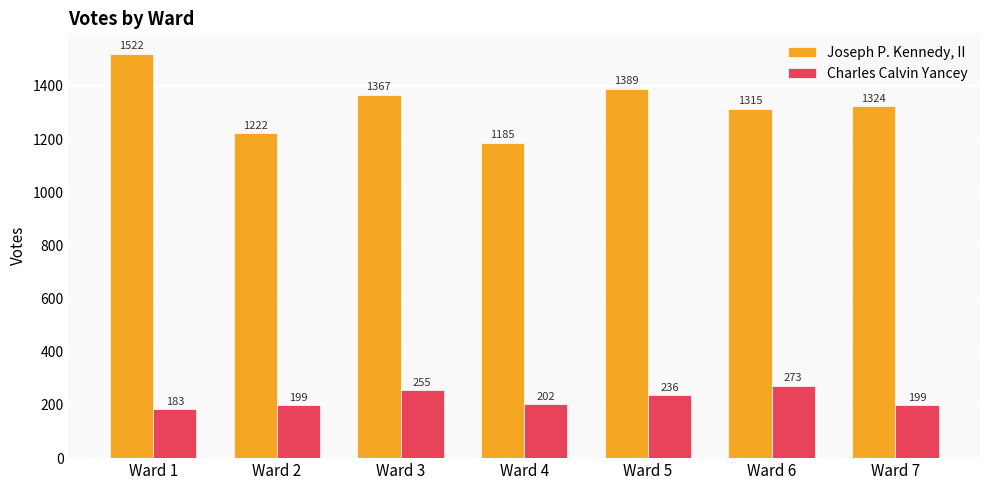

What is the difference between the second highest and minimum values in the Charles Calvin Yancey series?

72